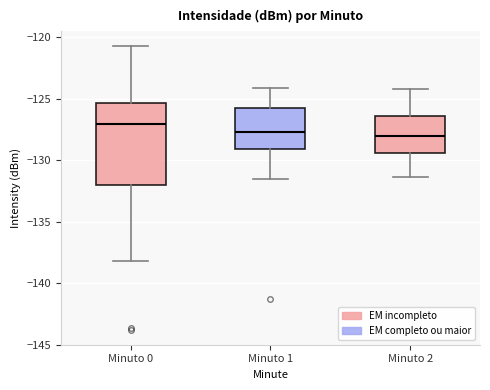

Reading left to right, transcribe this box plot: for each box, give where its median line is, the range the box spans, and where its two whiskers end, as read against the y-axis. The values are not printed on the chart, so give them approximately, as read against the axis.

Minuto 0: median -127.0, box -132.0 to -125.5, whiskers -138.0 to -120.5
Minuto 1: median -127.5, box -129.0 to -126.0, whiskers -131.5 to -124.0
Minuto 2: median -128.0, box -129.5 to -126.5, whiskers -131.5 to -124.0